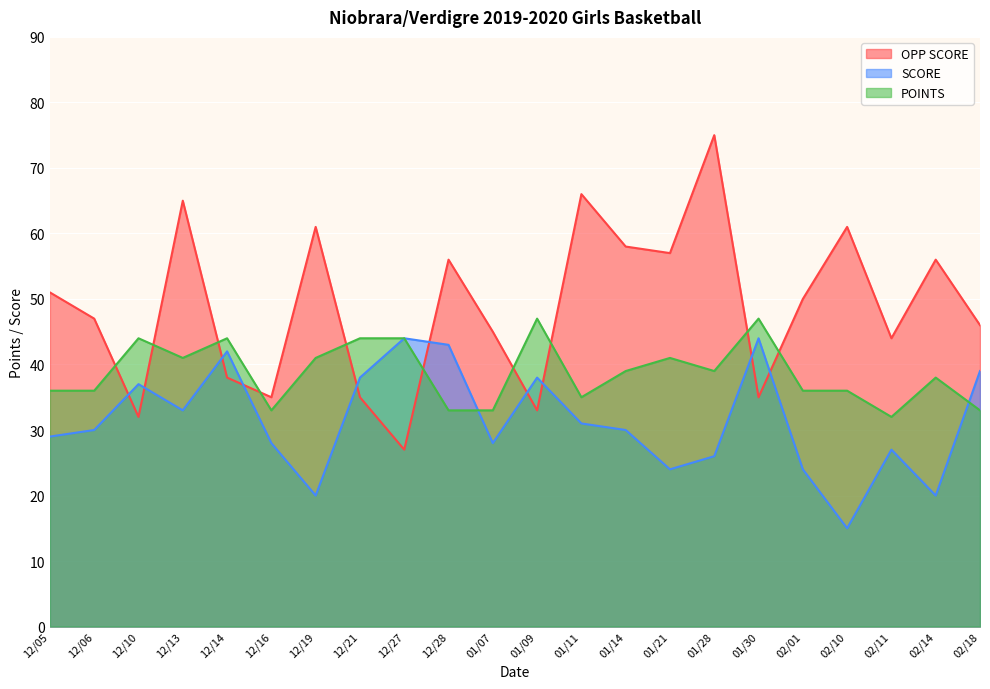

Which series changed the most between 12/21 and 01/28?

OPP SCORE